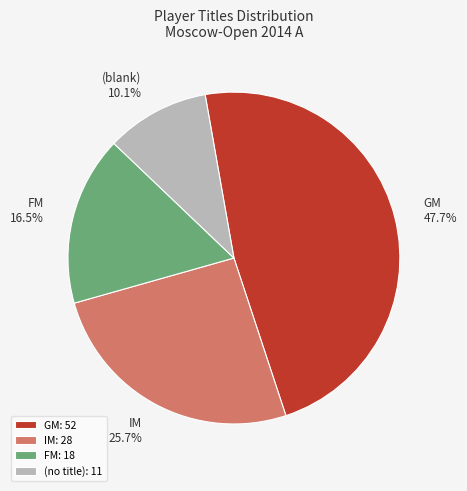

Combined, do GM: 52 and IM: 28 account for over 50%?

Yes